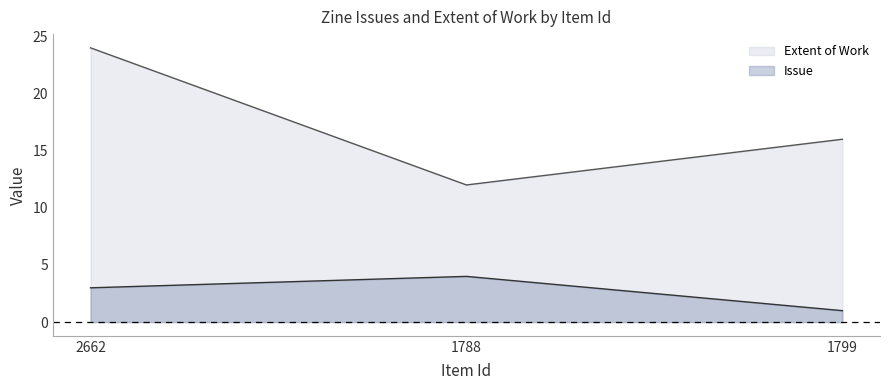

Reading left to right, list all the values displayed in this chart.

Issue: 2662=3	1788=4	1799=1
Extent of Work: 2662=24	1788=12	1799=16